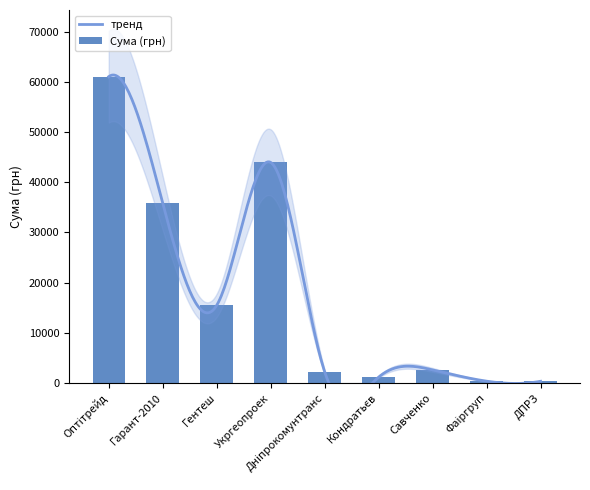

How many data points are less than 2615?

4